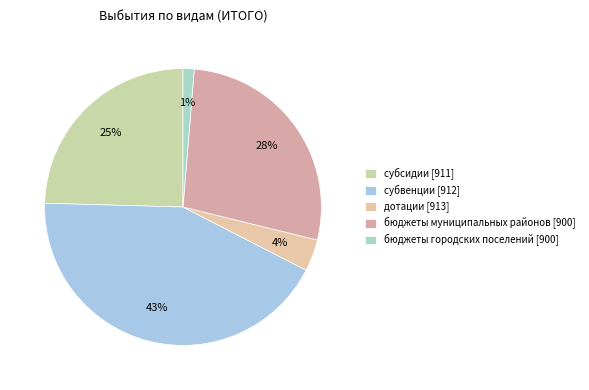

Do бюджеты муниципальных районов [900] and бюджеты городских поселений [900] together represent more than half of the pie?

No